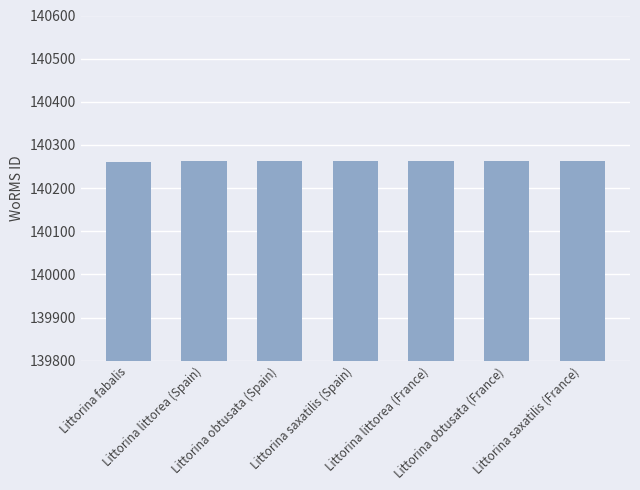

What is the minimum value shown in the chart?

140261